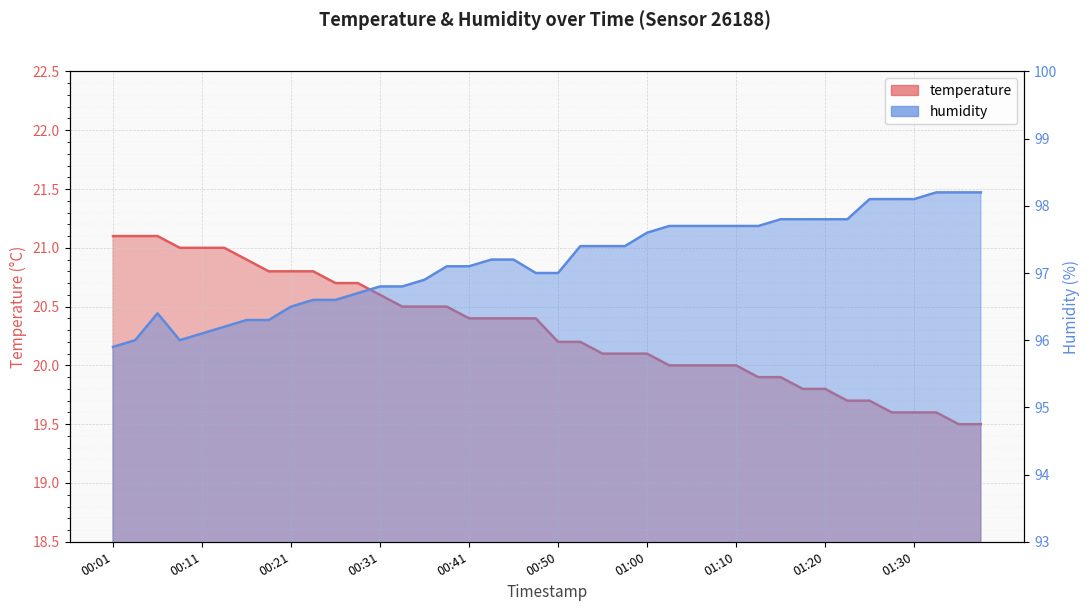

Which series has the largest total across all categories?

humidity